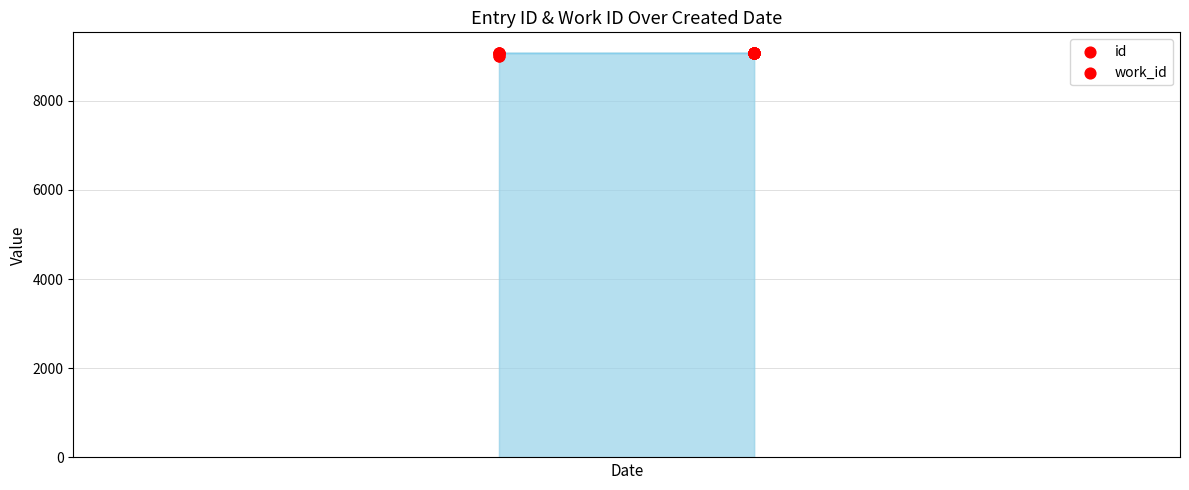

Which series has the largest total across all categories?

work_id